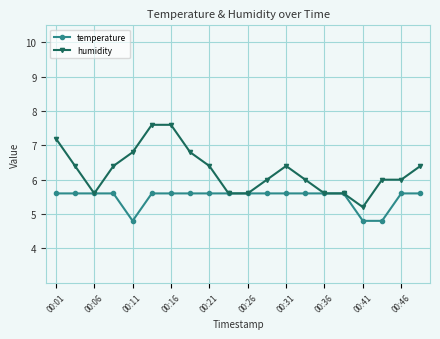

List the series in order of their peak value, lowest first.

temperature, humidity